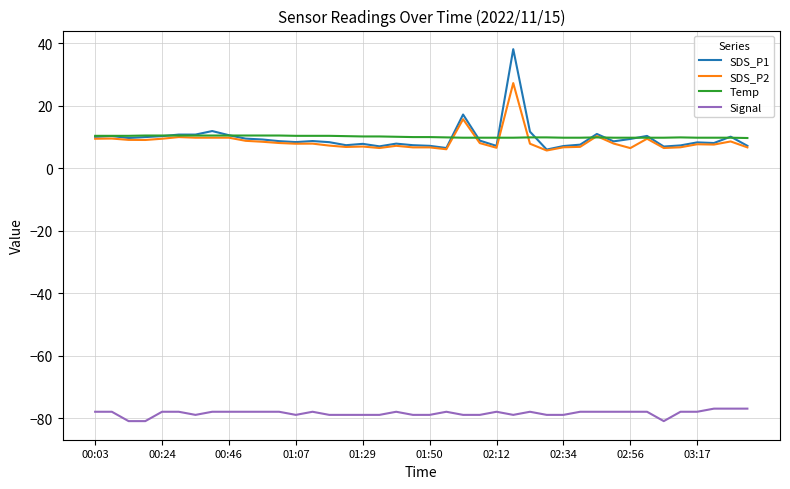

List the series in order of their peak value, highest first.

SDS_P1, SDS_P2, Temp, Signal